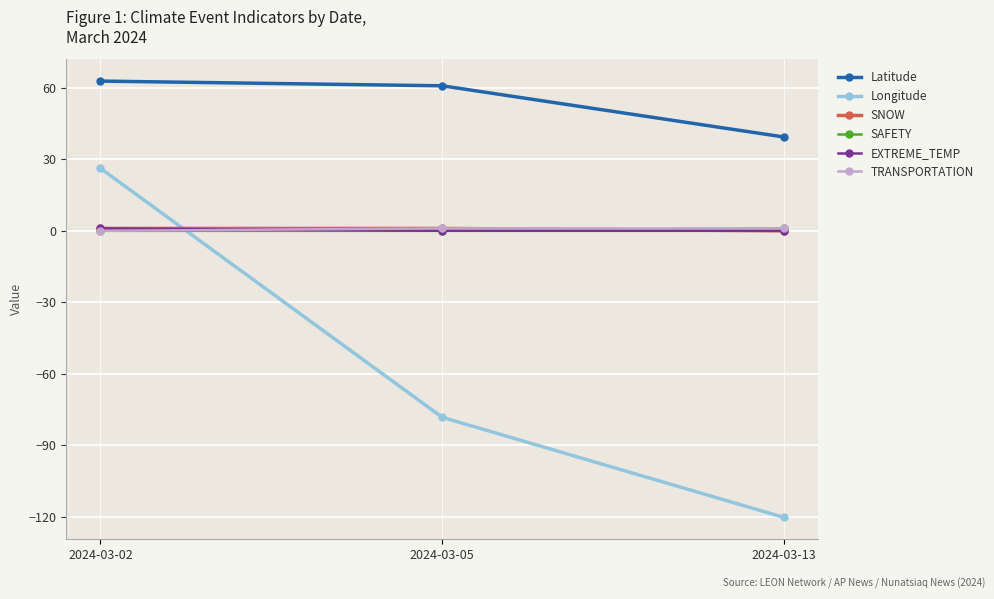

What is the value of the Latitude point at the 1st from the left?

62.8